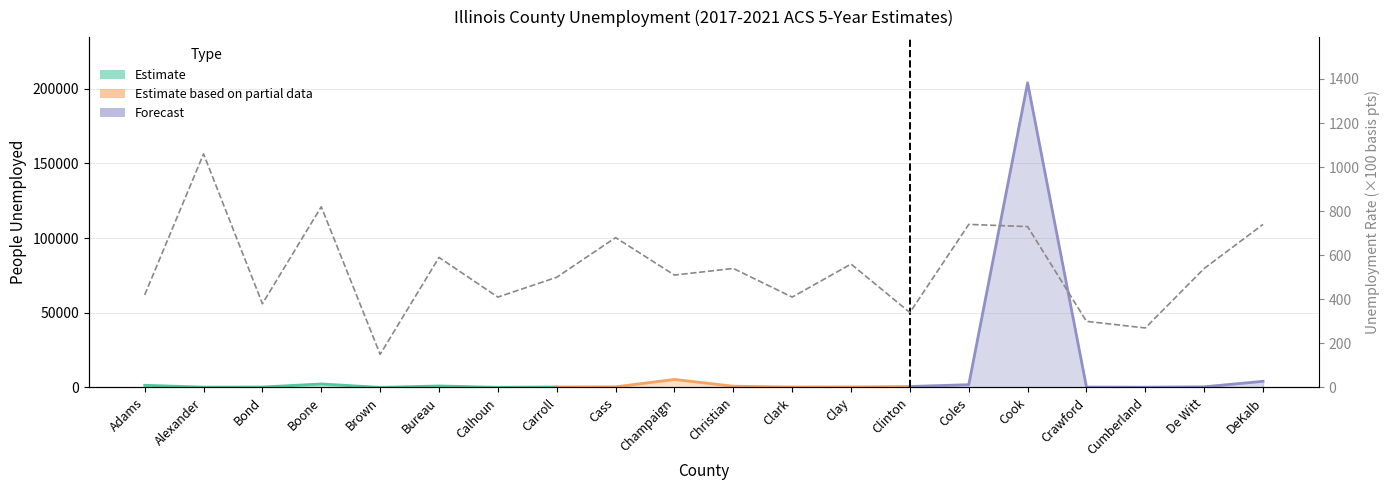

Between Cass and Brown, which is larger?

Cass